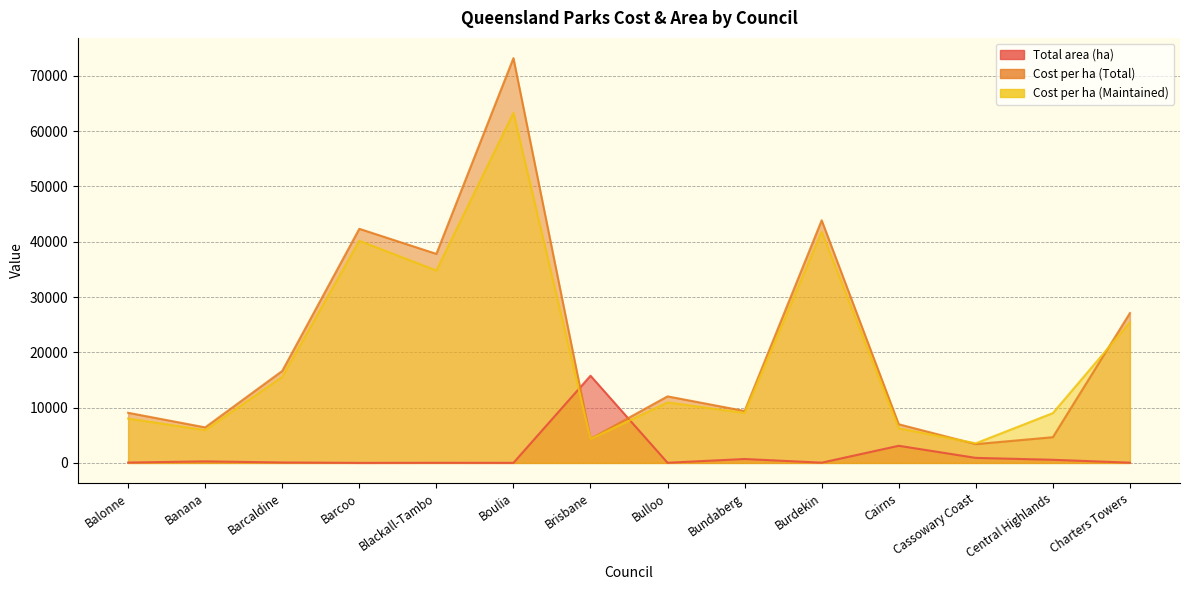

At which category does the chart reach its peak across all series?

Boulia